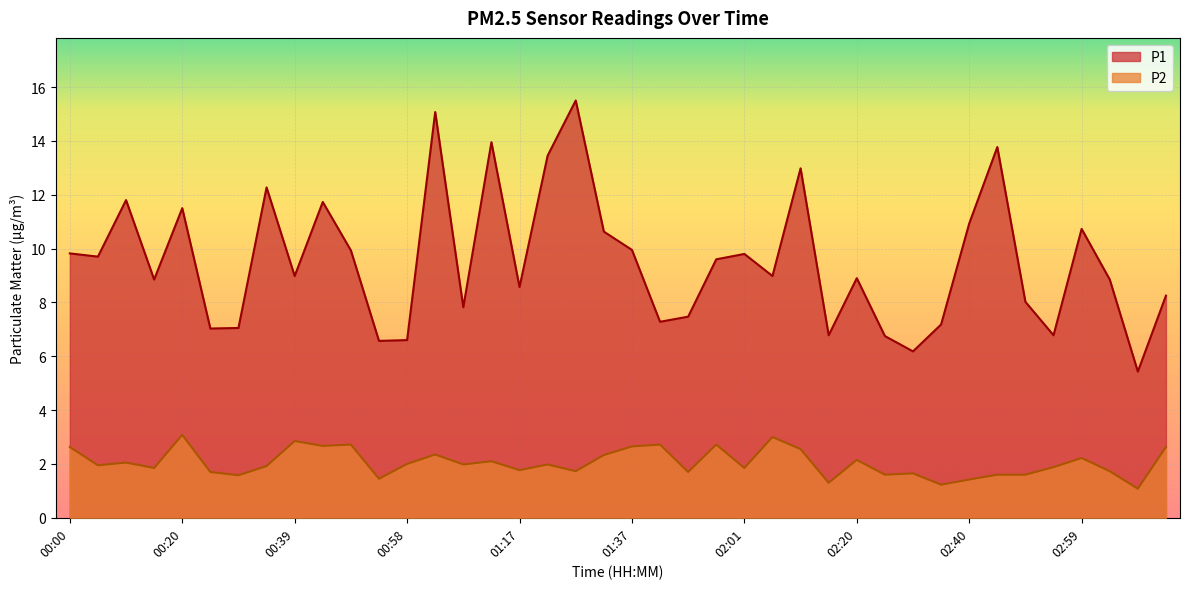

Is the value of P1 at 01:22 greater than the value of P2 at 00:10?

Yes